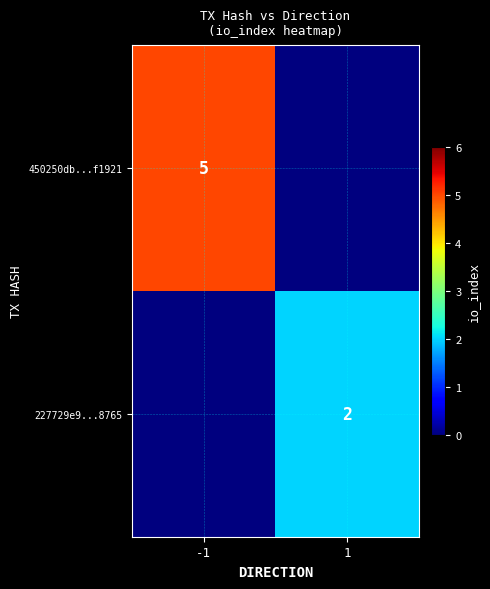

Is the value of 227729e9...8765 at 1 greater than the value of 450250db...f1921 at -1?

No